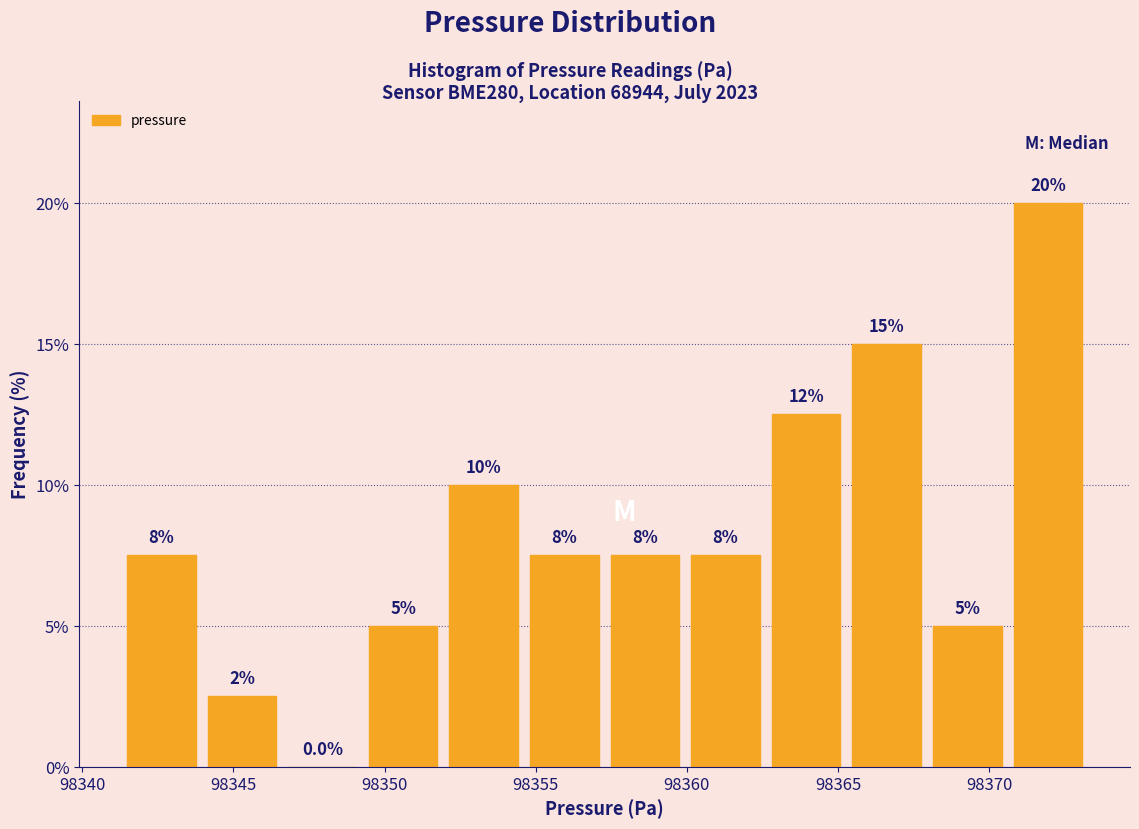

Which range on the x-axis has the tallest bar?

98370.5 to 98373.5